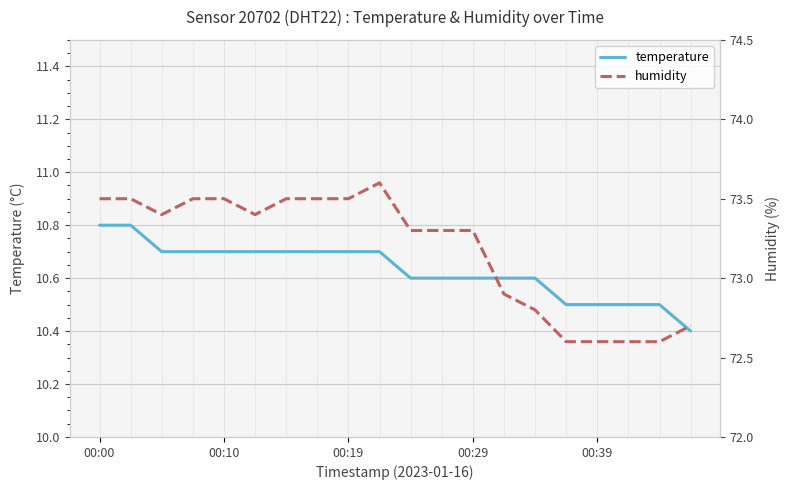

True or false: temperature has more than 1 points higher than both neighbors.

False